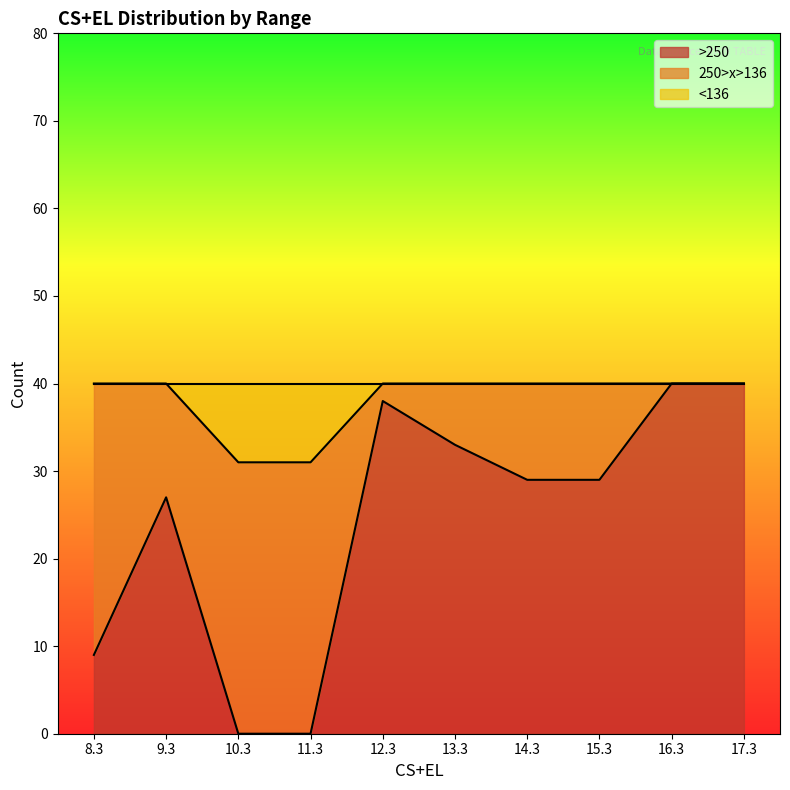

True or false: >250 has a value of 33 at 13.3.

True